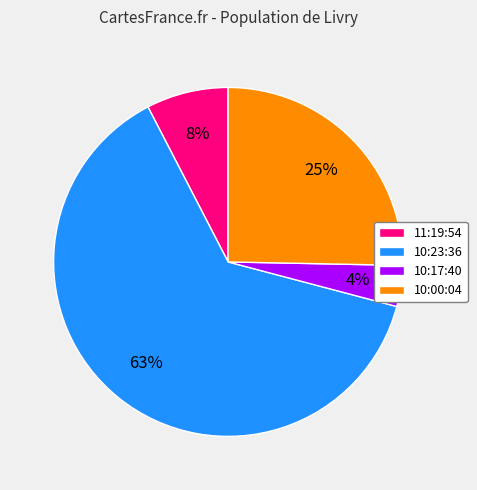

Between 10:17:40 and 11:19:54, which is larger?

11:19:54